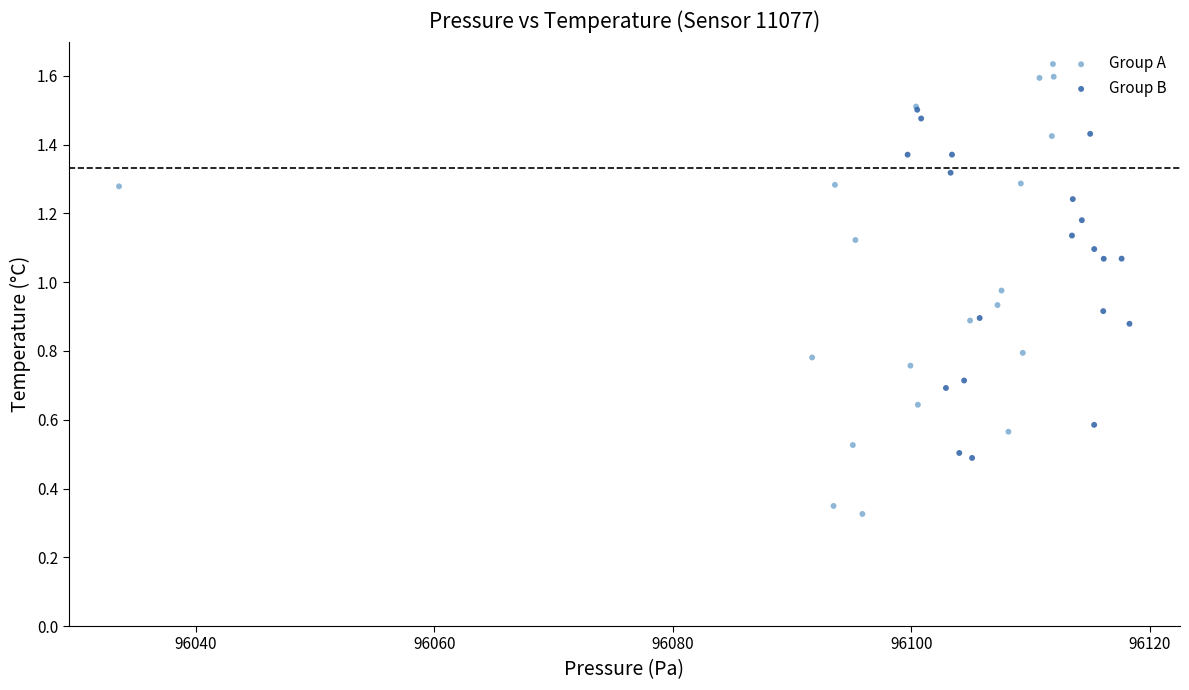

Which series has the largest Y range (max minus min)?

Group A